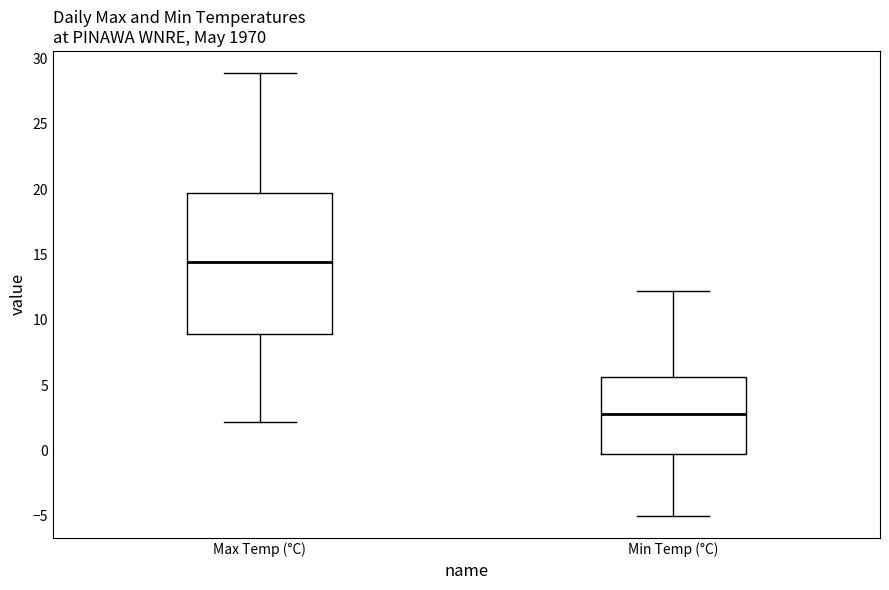

Where is the upper edge of the box for Max Temp (°C) on the y-axis? The values are not printed on the chart, so give them approximately, as read against the axis.

19.5